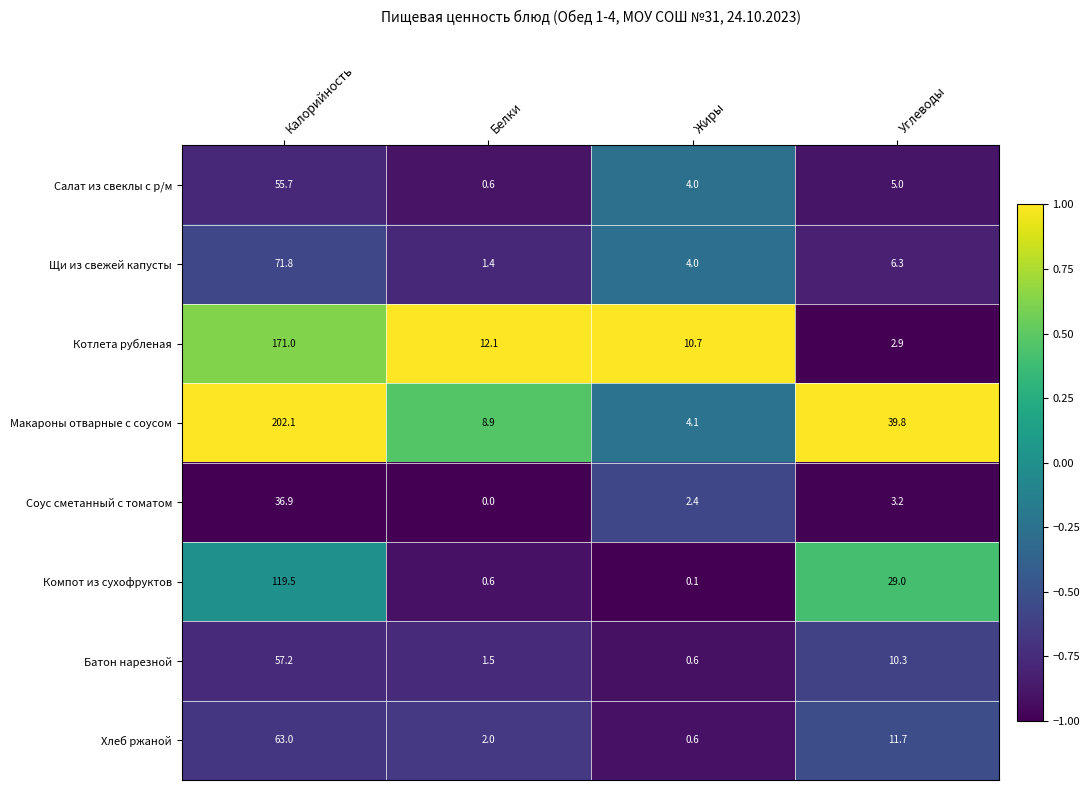

At which label is Макароны отварные с соусом closest to 103?

Углеводы